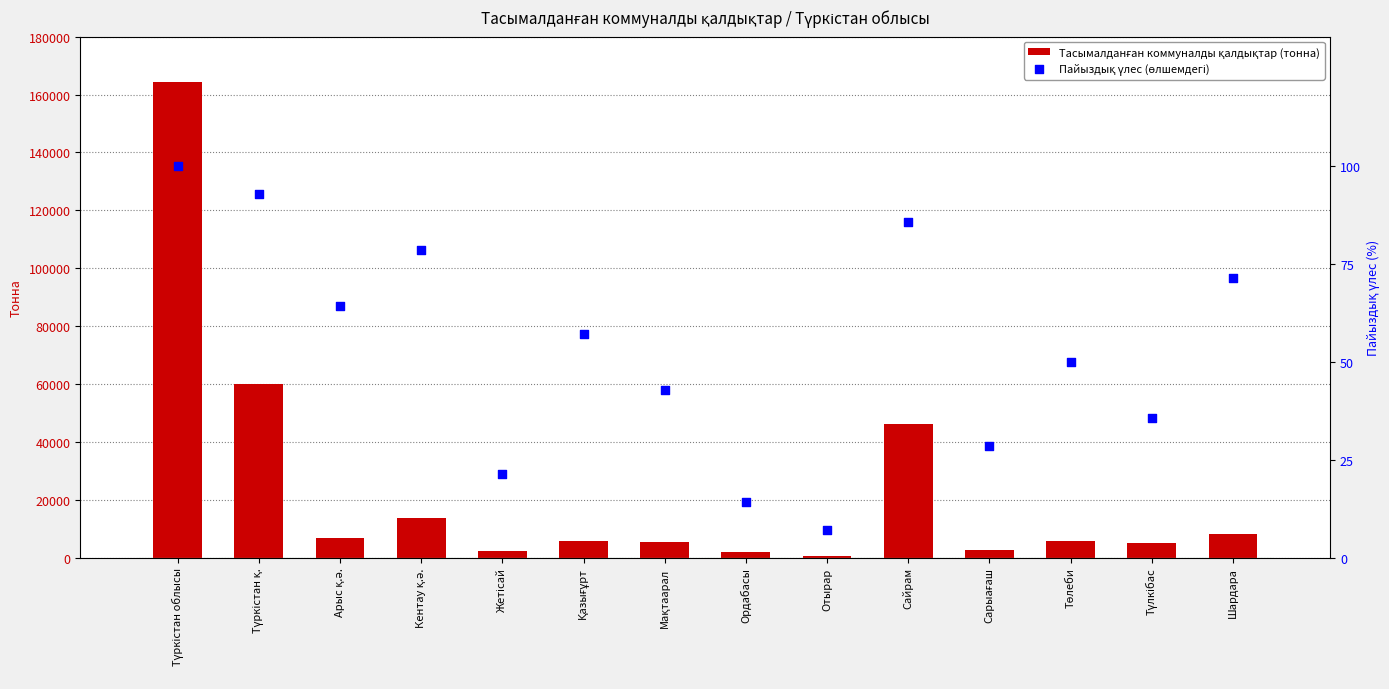

Which series contains the lowest Y value?

Пайыздық үлес (өлшемдегі)